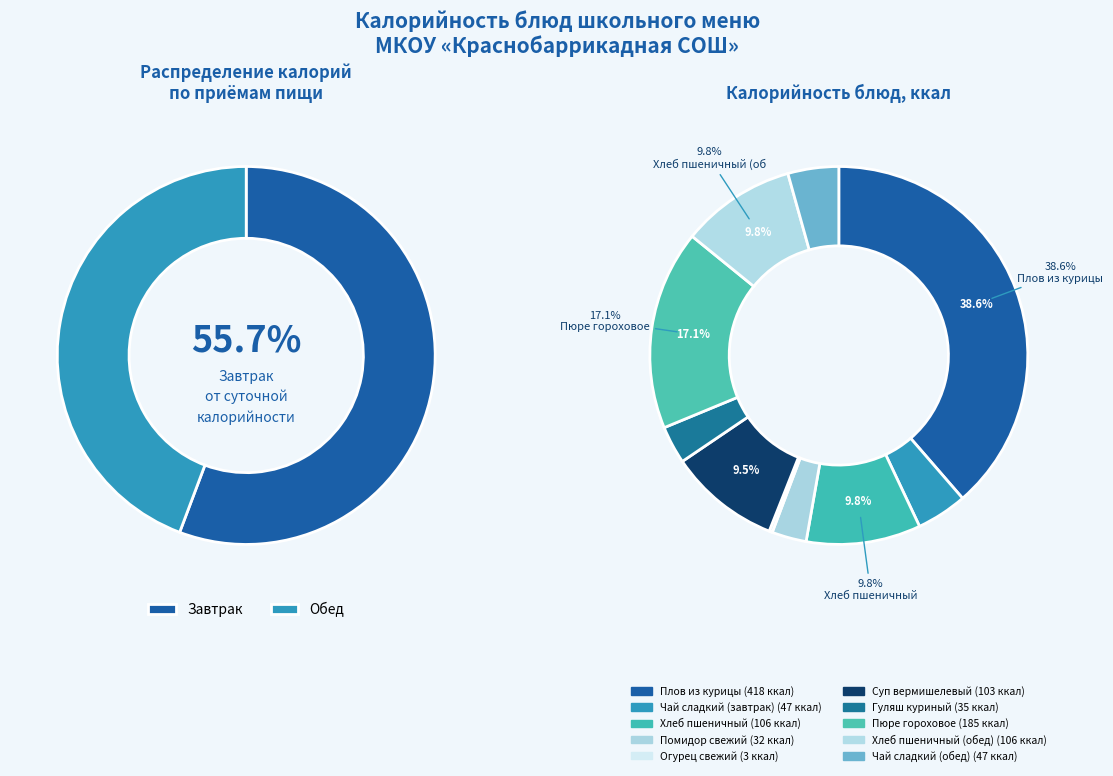

Count the number of slices in the pie.

10